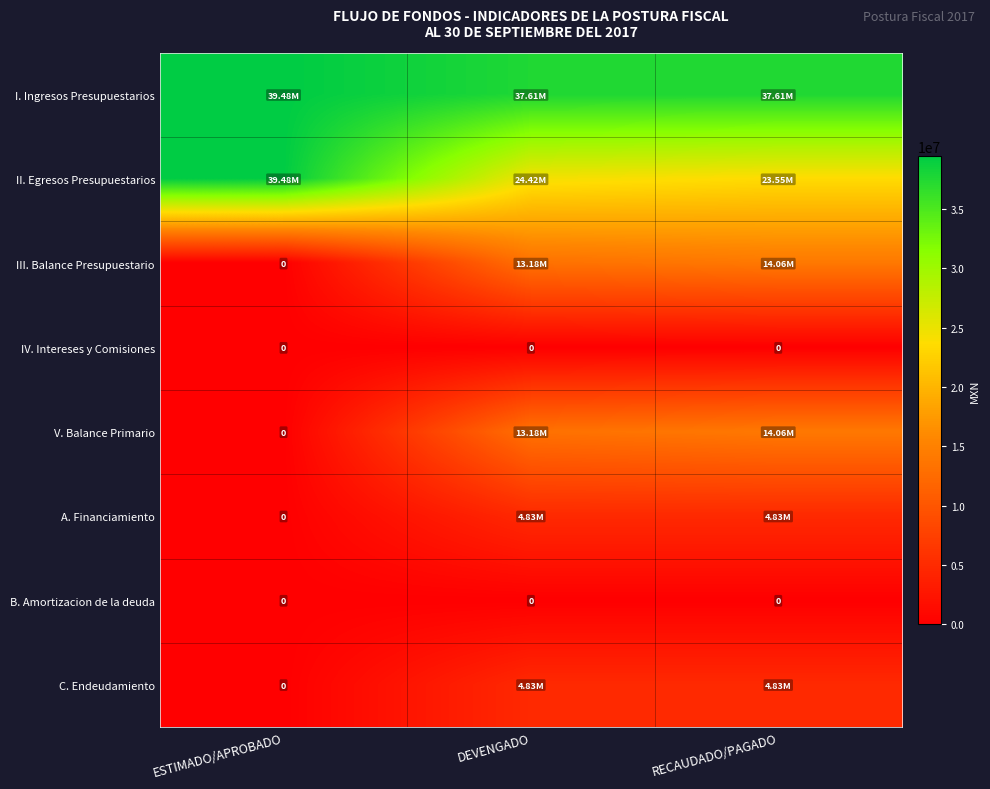

Which has a higher value, RECAUDADO/PAGADO or ESTIMADO/APROBADO?

ESTIMADO/APROBADO